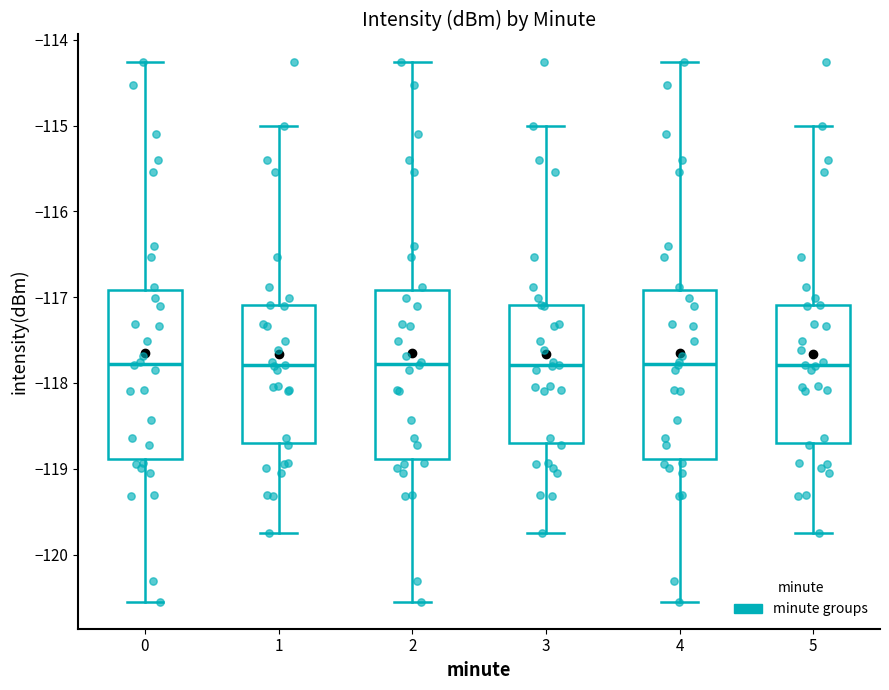

Reading left to right, read every box against the y-axis: the position of its median line, the range the box covers, and the ends of its whiskers. The values are not printed on the chart, so give them approximately, as read against the axis.

0: median -117.8, box -118.9 to -116.9, whiskers -120.5 to -114.3
1: median -117.8, box -118.7 to -117.1, whiskers -119.7 to -115.0
2: median -117.8, box -118.9 to -116.9, whiskers -120.5 to -114.3
3: median -117.8, box -118.7 to -117.1, whiskers -119.7 to -115.0
4: median -117.8, box -118.9 to -116.9, whiskers -120.5 to -114.3
5: median -117.8, box -118.7 to -117.1, whiskers -119.7 to -115.0